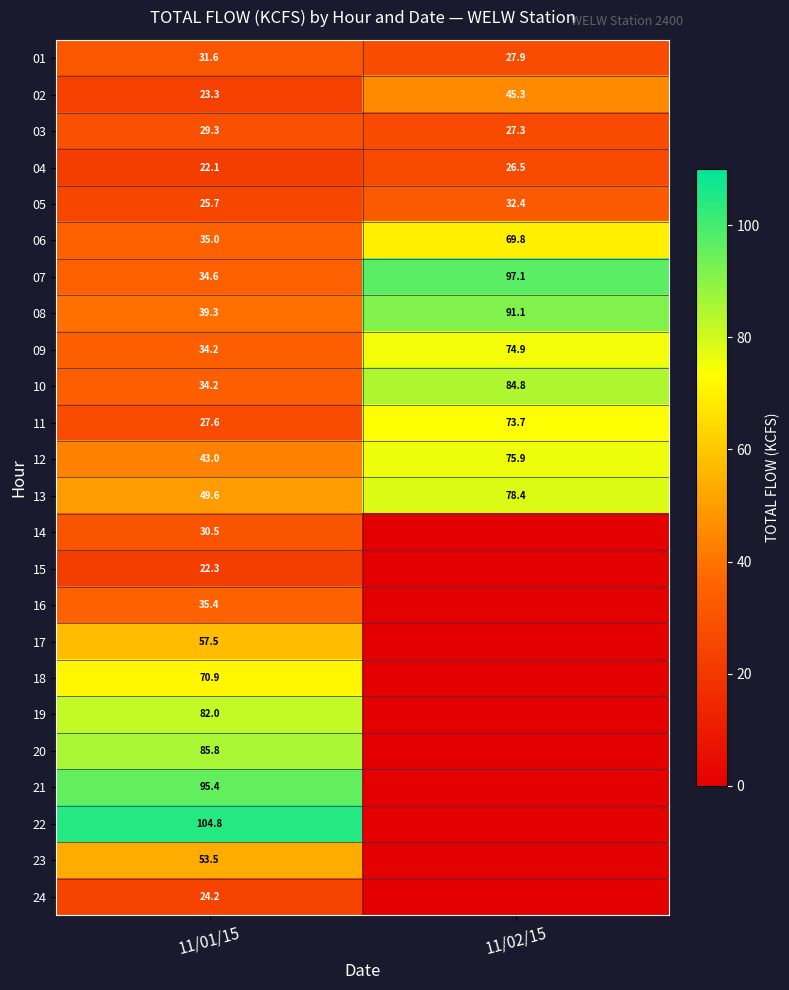

The 14 series shows 45.0 at 11/01/15. True or false?

False